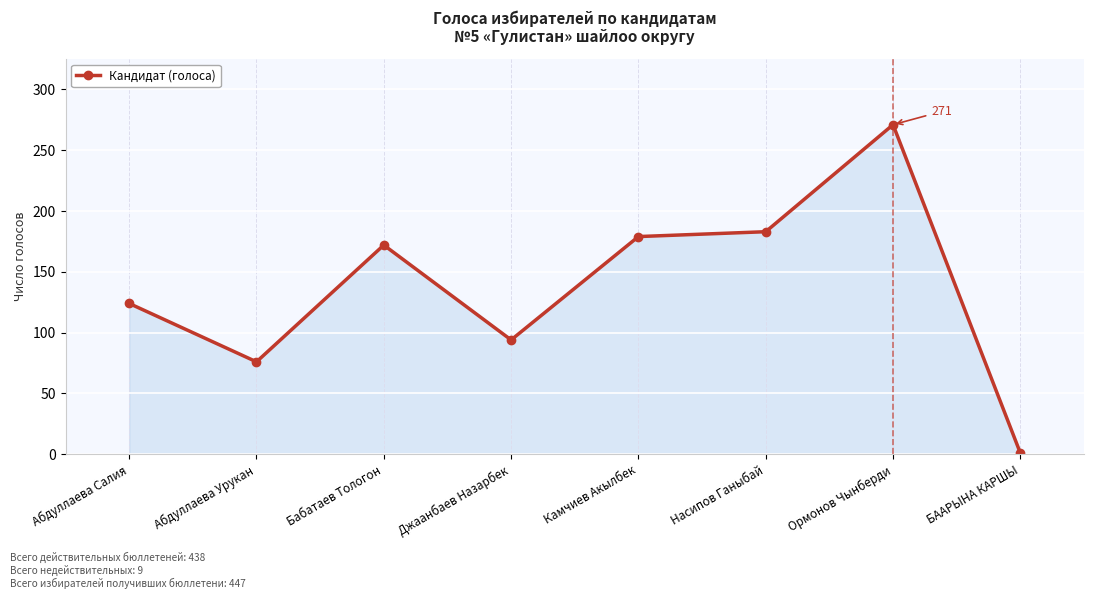

What position from the left is БААРЫНА КАРШЫ?

8